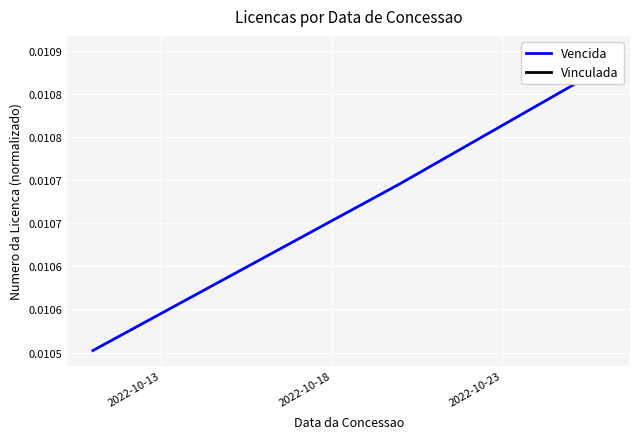

How many values are between 0 and 1?

4